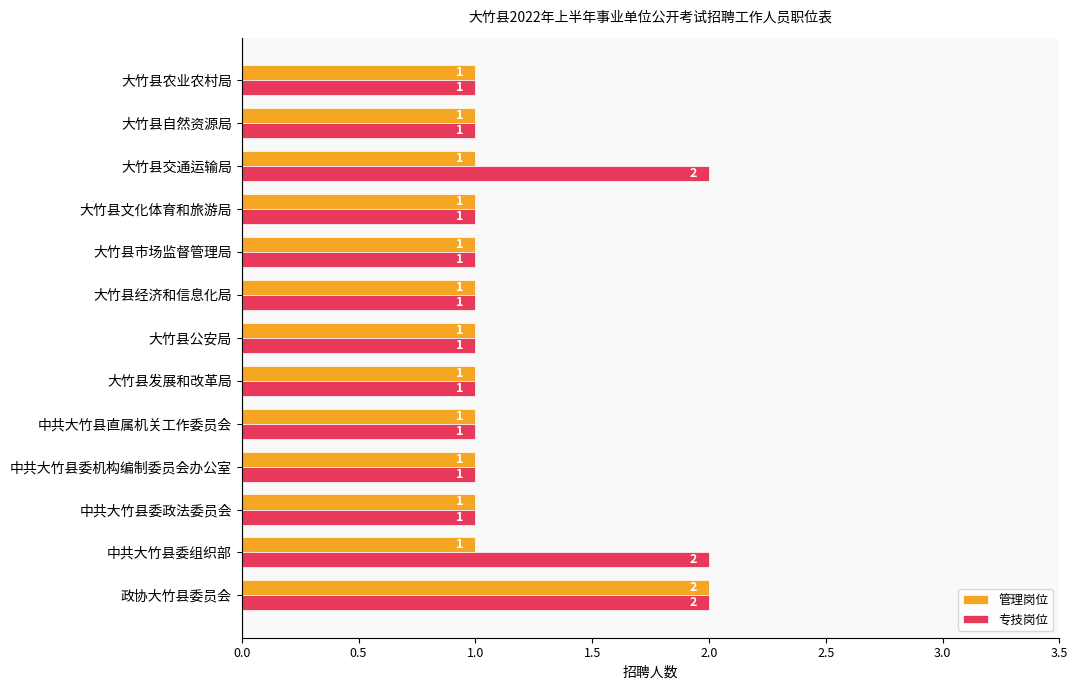

Count the 专技岗位 values in the range 1 to 2.

13